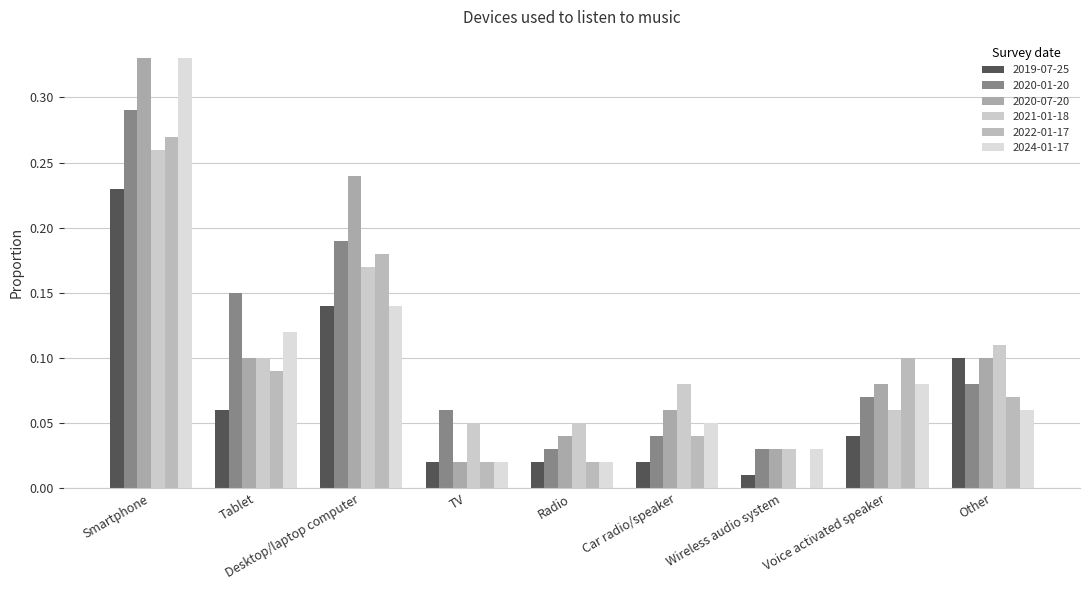

What is the spread (max minus min) of values at Other?

0.1